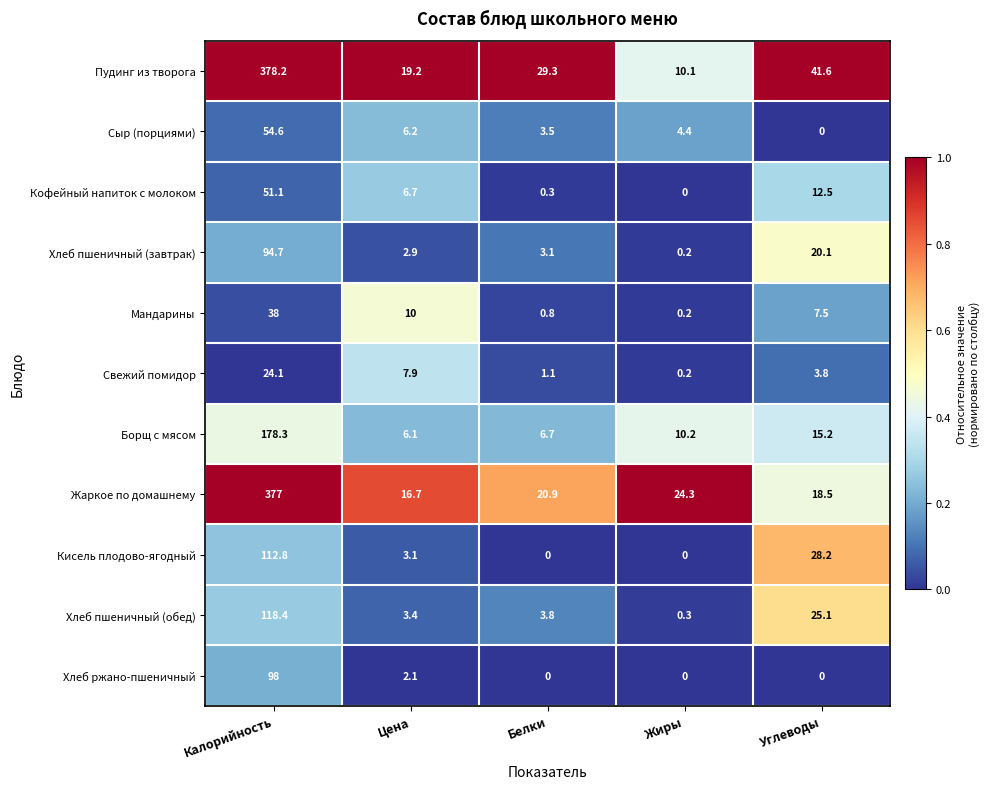

Count the number of data series in this chart.

11